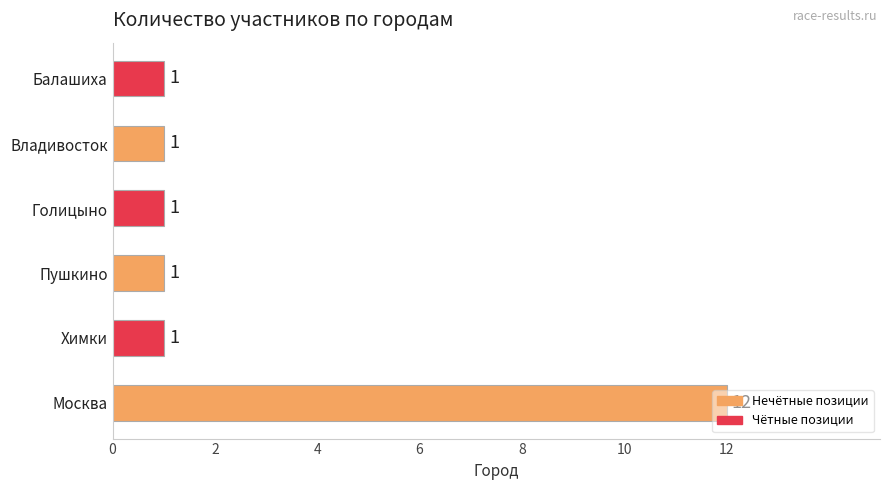

What is the difference between the maximum and minimum values?

11